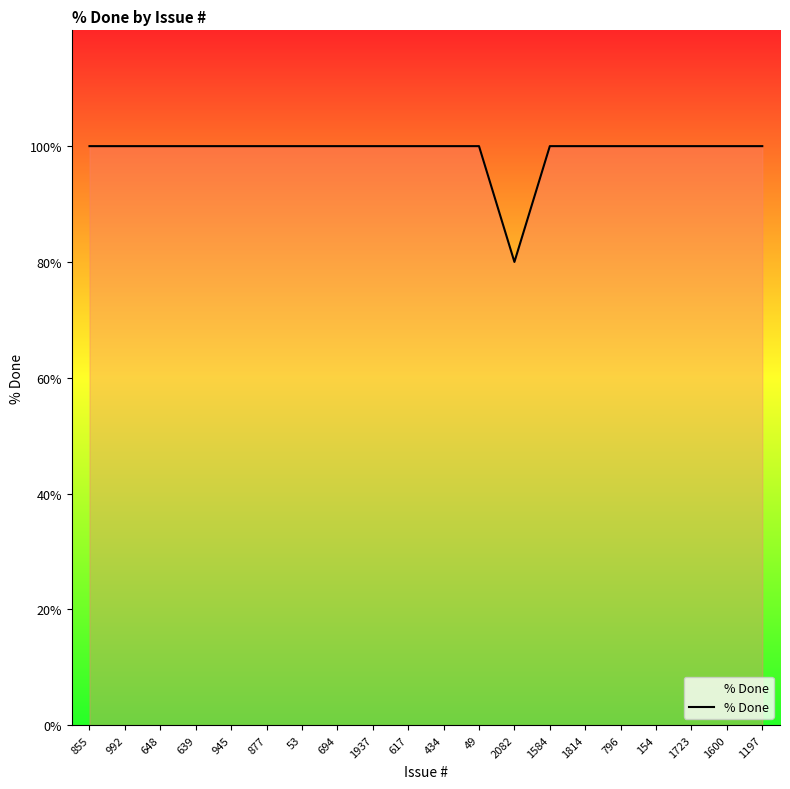

What is the sum of all values?

1980